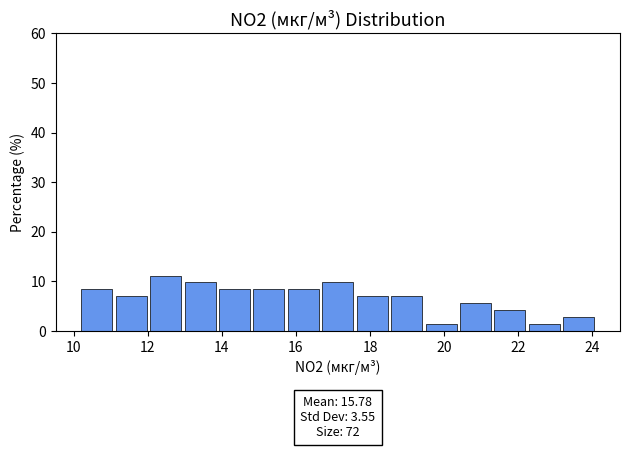

Which range on the x-axis has the tallest bar?

12.0 to 13.0